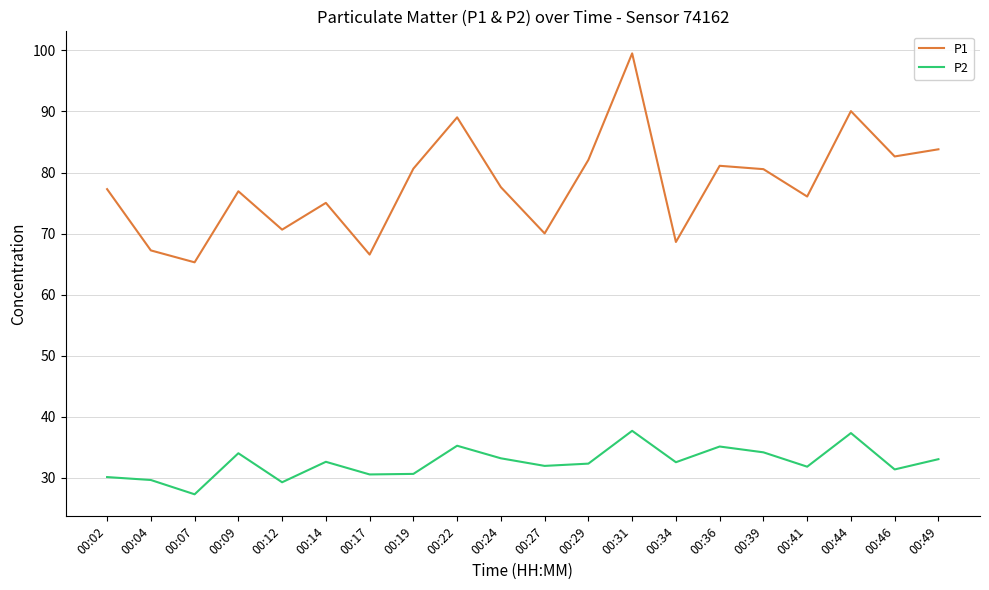

True or false: P2 has a value of 13.1 at 00:39.

False